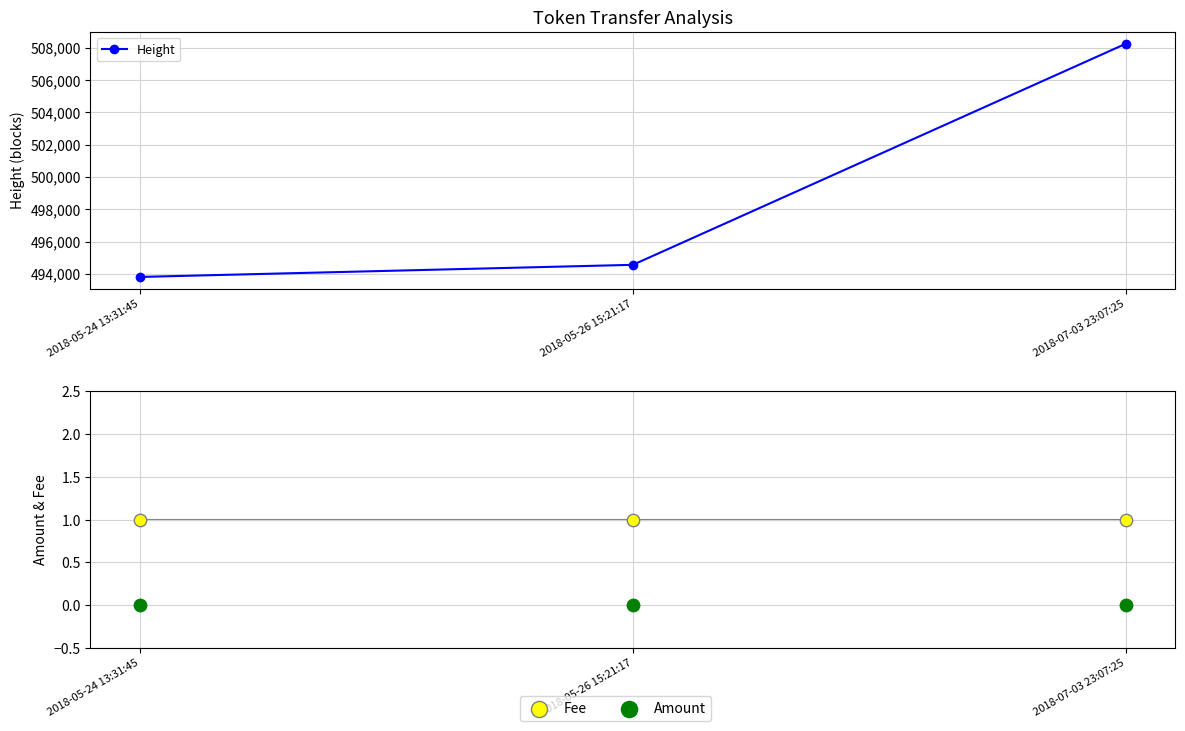

At how many categories does at least one series exceed 296512?

3